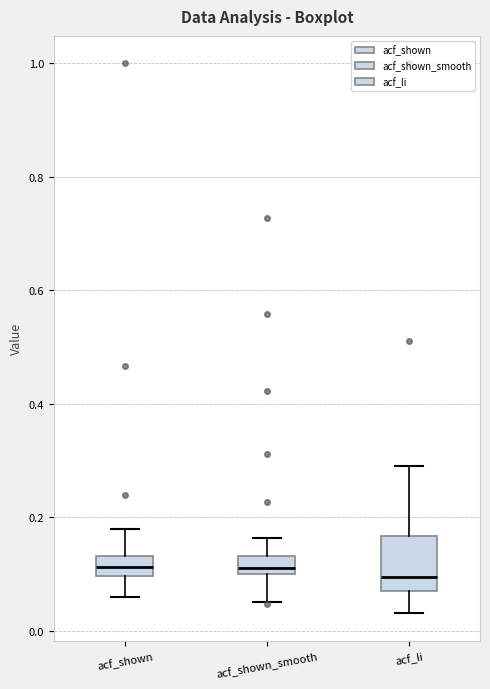

Comparing the boxes themselves (not the whiskers), which one is the tallest?

acf_li